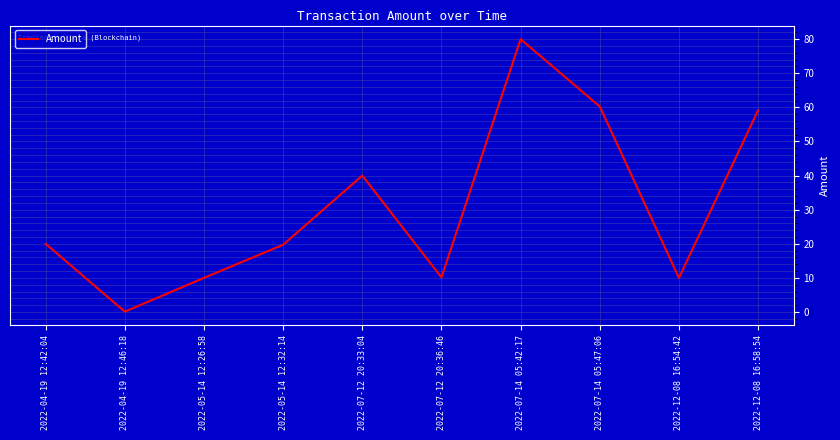

The value at 2022-07-14 05:47:06 is 85.9. True or false?

False